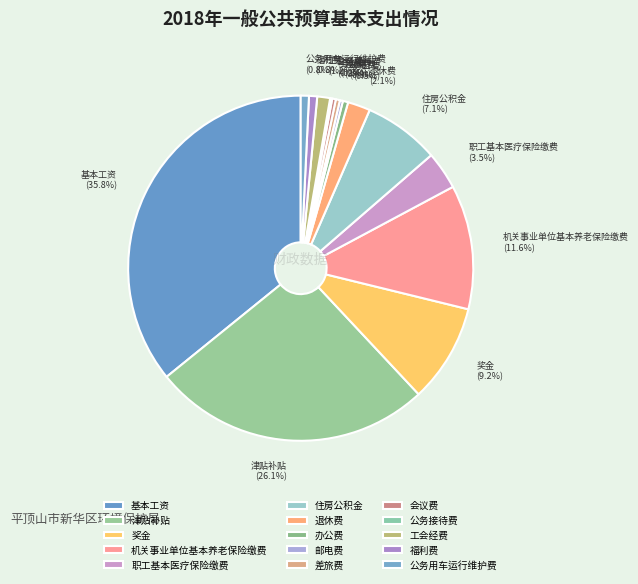

Which category has the biggest portion of the pie?

基本工资